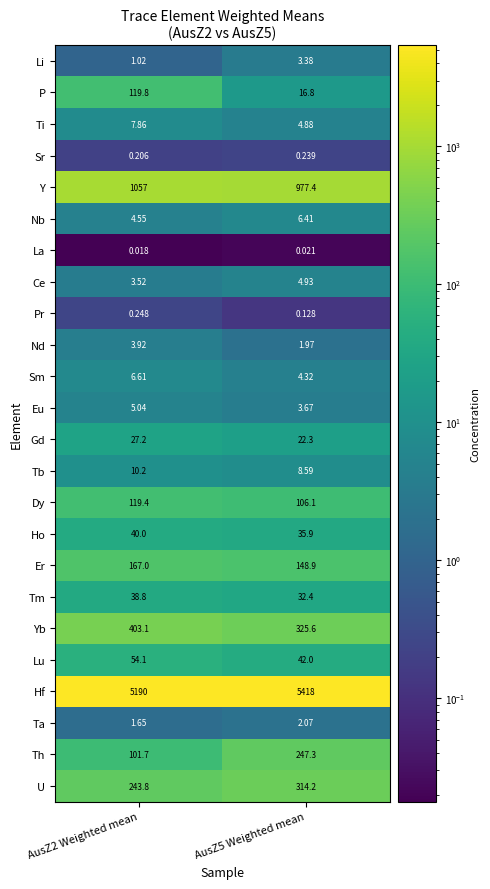

Which series has the widest spread of values?

Hf